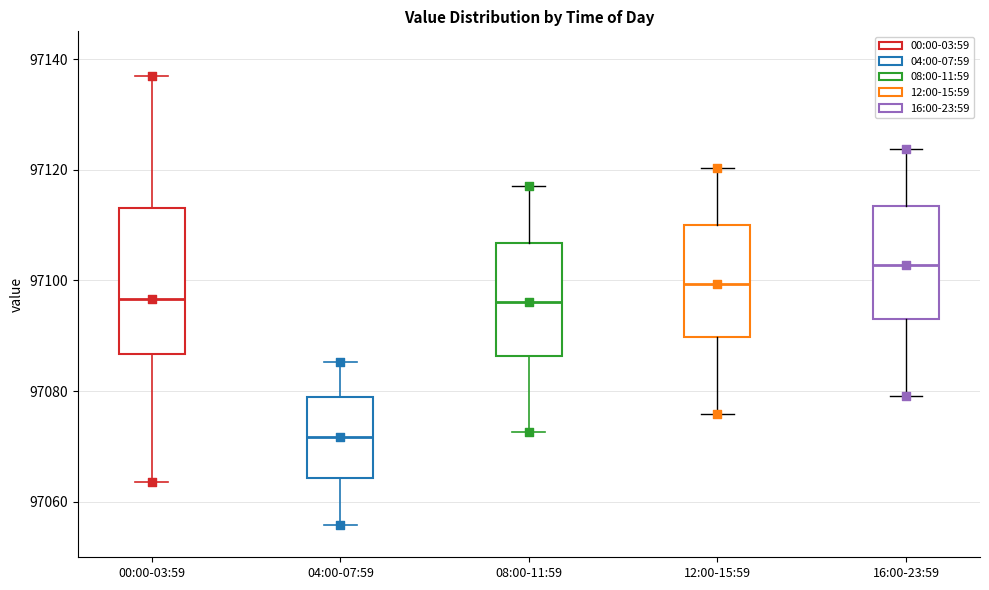

Where is the upper edge of the box for 08:00-11:59 on the y-axis? The values are not printed on the chart, so give them approximately, as read against the axis.

97106